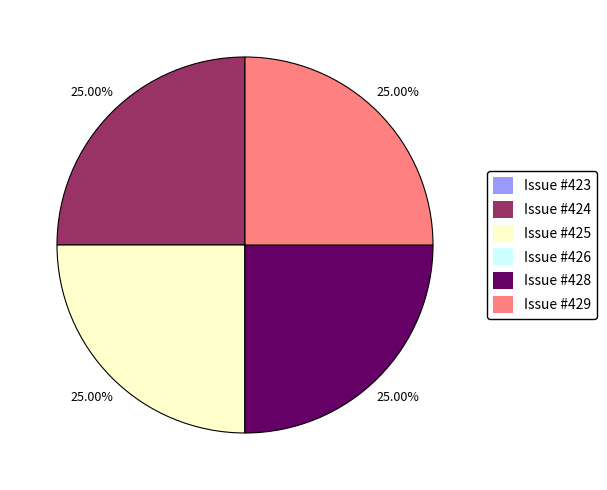

Is Issue #425 the majority of the pie?

No